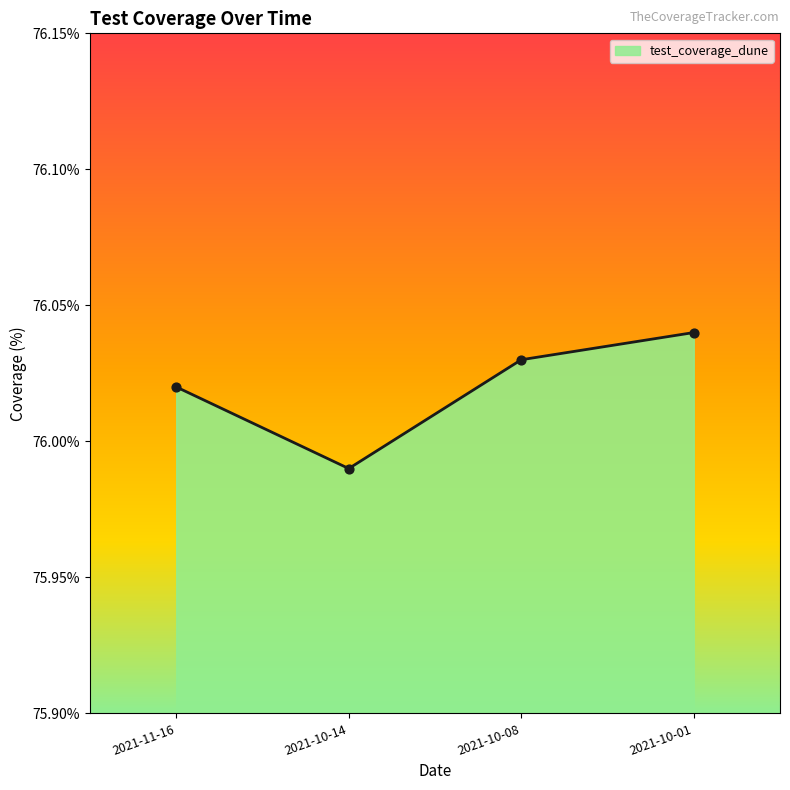

What is the ratio of the value at 2021-10-14 to the value at 2021-11-16?

1.0